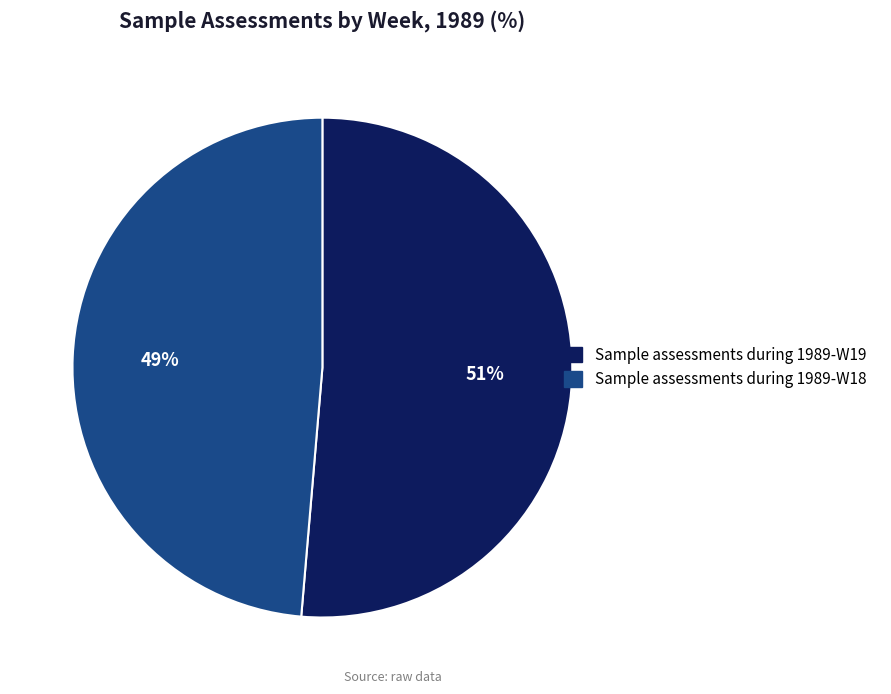

Does Sample assessments during 1989-W18 represent more than half of the total?

No